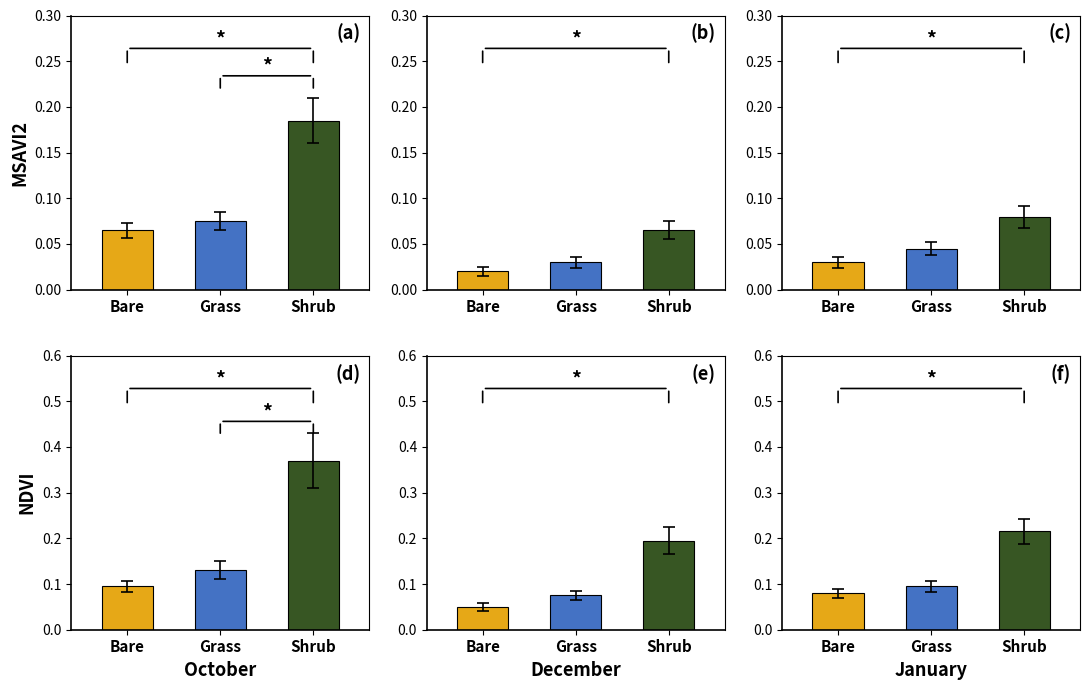

What are all the series names shown in the legend?

Bare, Grass, Shrub